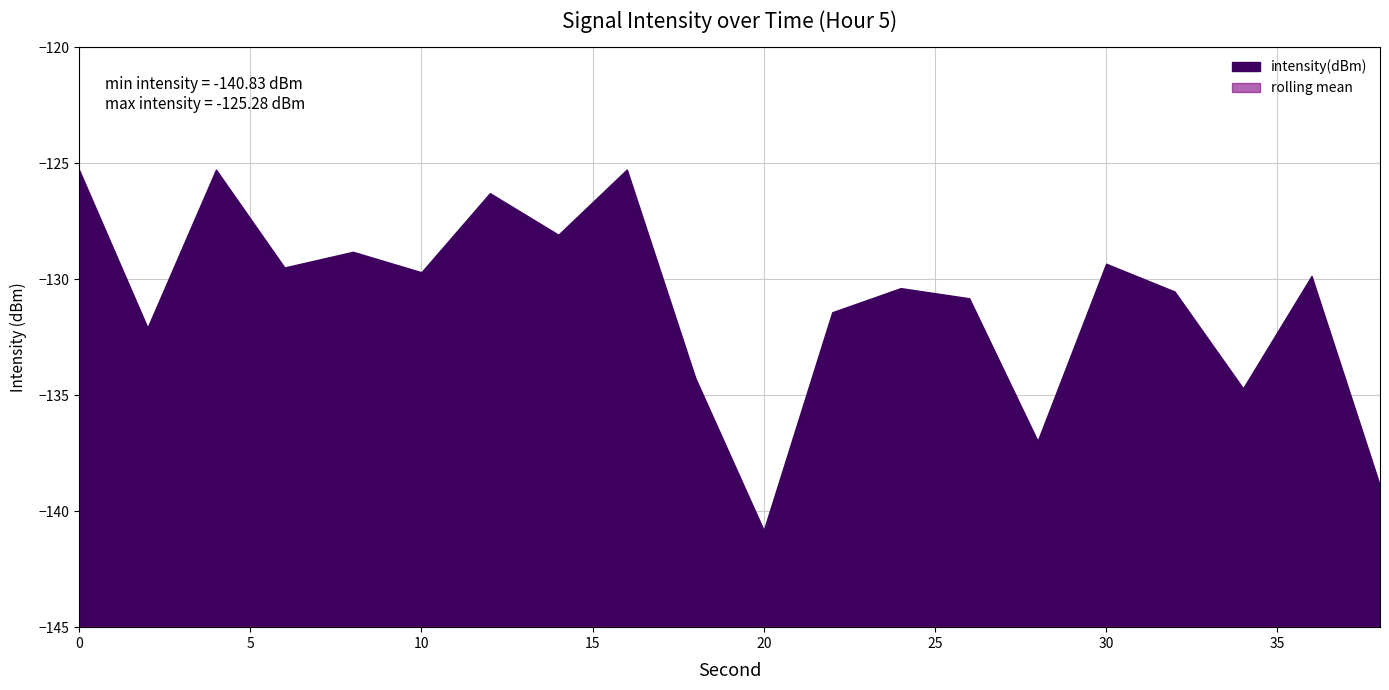

Reading right to left, list all the values displayed in this chart.

-138.9	-129.9	-134.7	-130.5	-129.3	-137.0	-130.8	-130.4	-131.4	-140.8	-134.3	-125.3	-128.1	-126.3	-129.7	-128.8	-129.5	-125.3	-132.1	-125.3